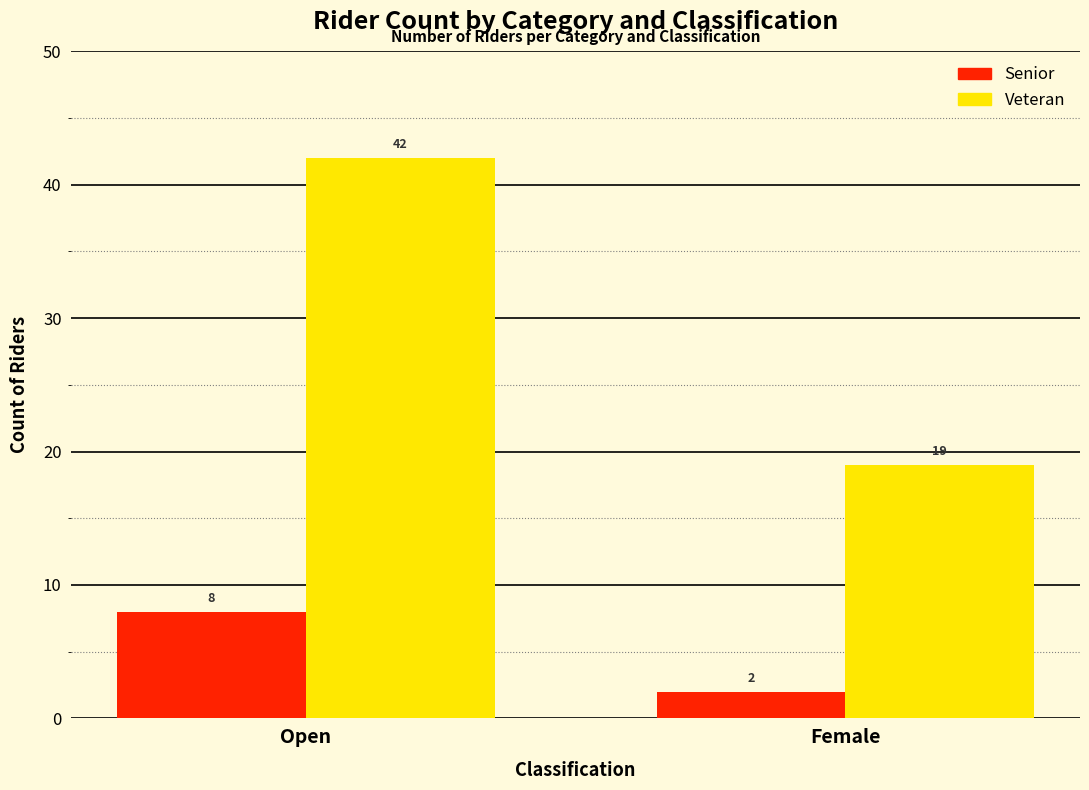

What are all the series names shown in the legend?

Senior, Veteran